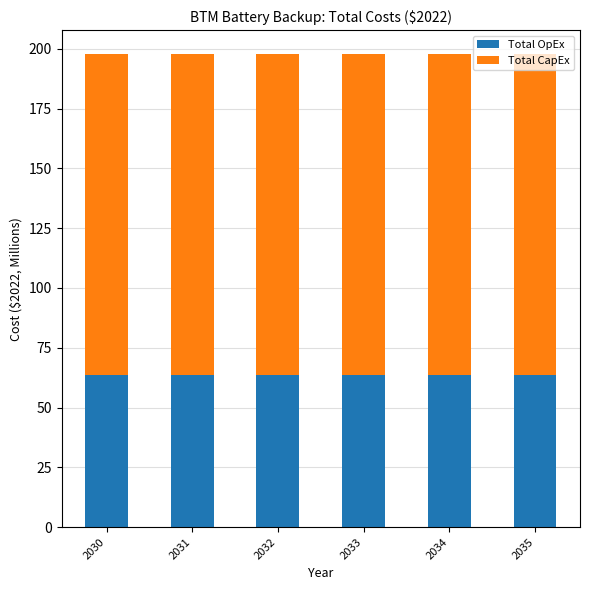

What is the highest value of the Total OpEx series?

63.4